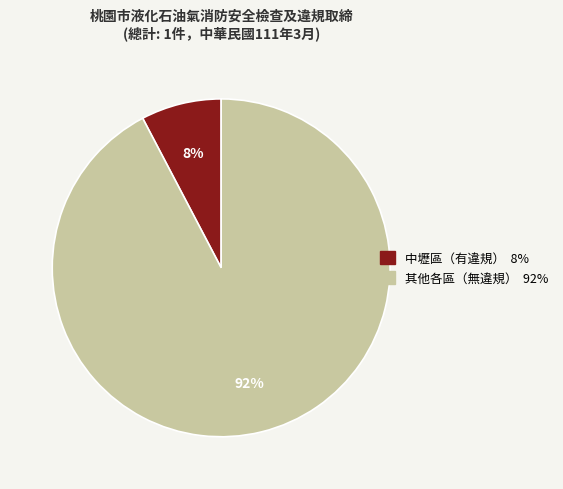

Is there a majority slice in this chart?

Yes